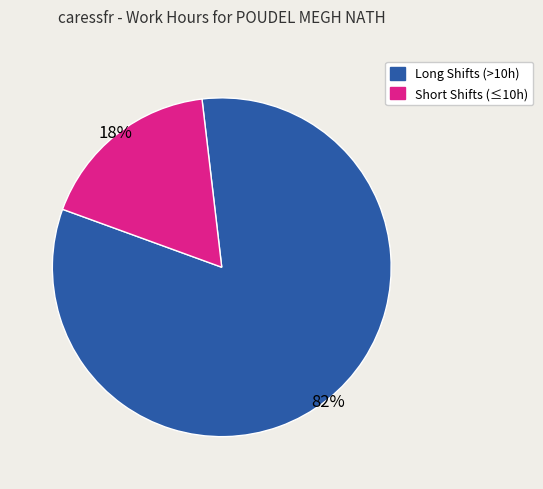

To the nearest percent, what is the average slice percentage?

50%